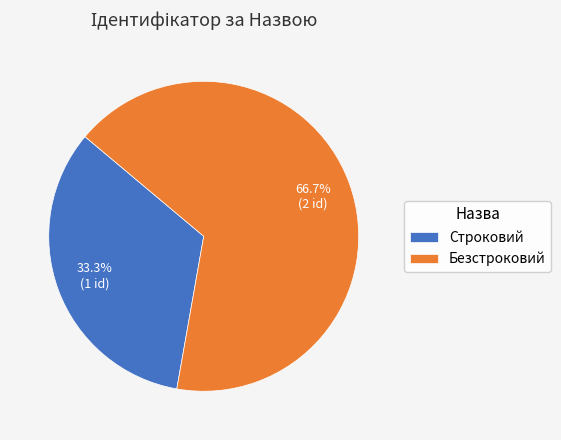

Does Строковий represent more than half of the total?

No